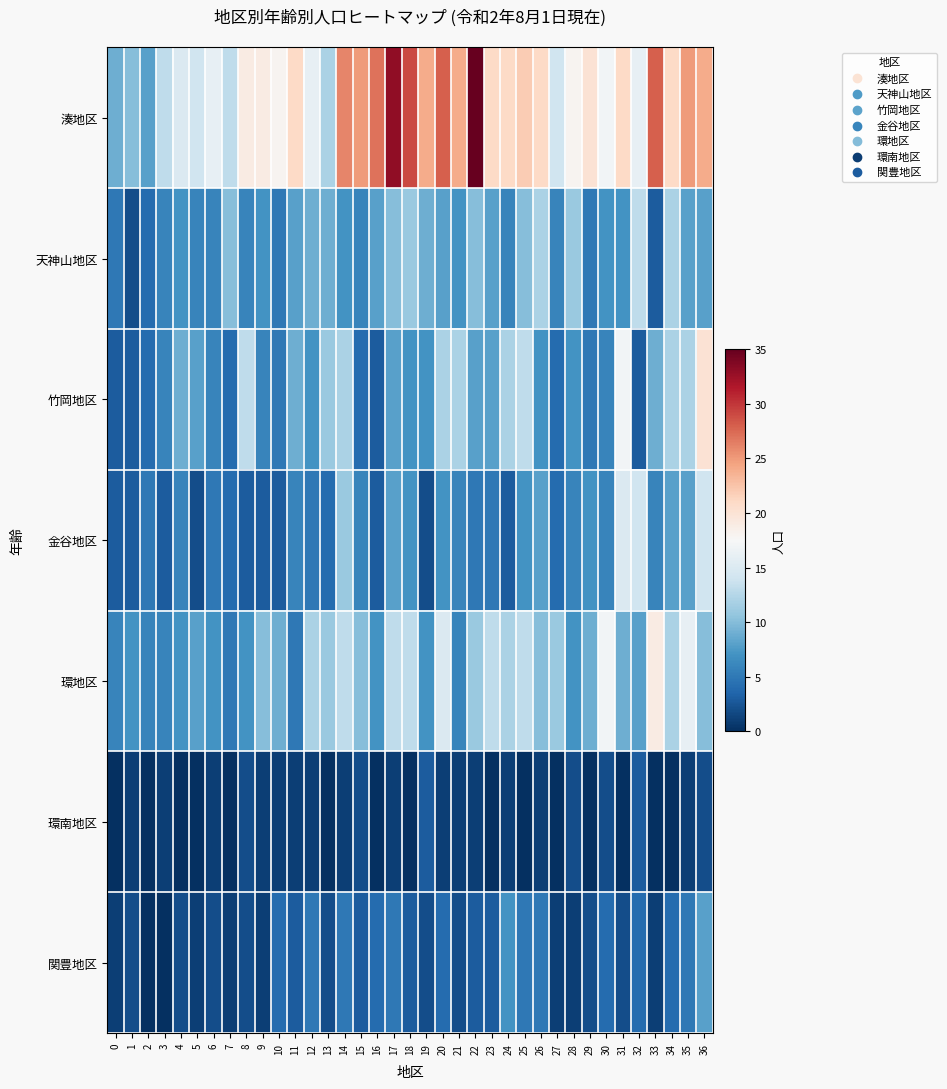

What is the difference between the highest and lowest values at 20?

27